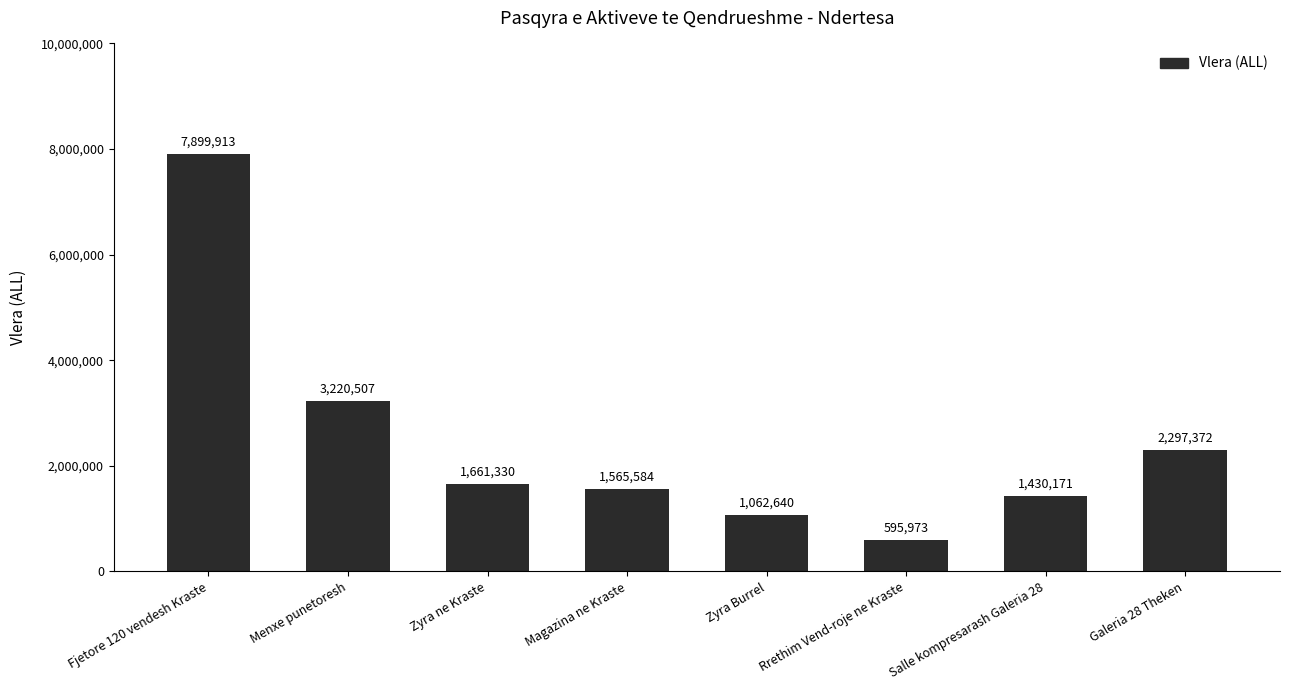

Rank the categories by value from lowest to highest.

Rrethim Vend-roje ne Kraste, Zyra Burrel, Salle kompresarash Galeria 28, Magazina ne Kraste, Zyra ne Kraste, Galeria 28 Theken, Menxe punetoresh, Fjetore 120 vendesh Kraste